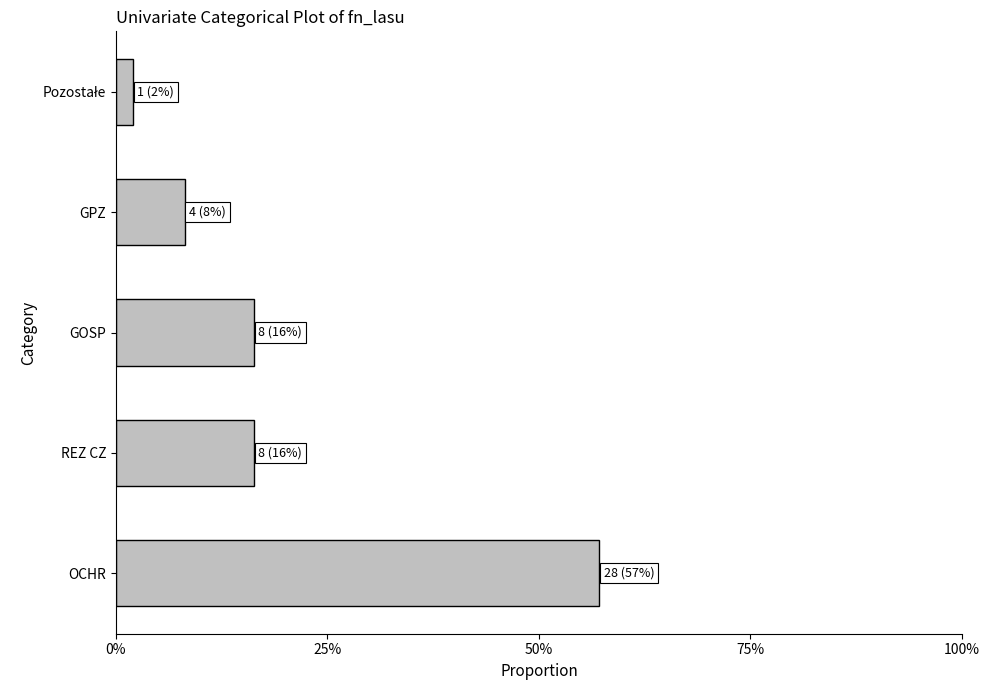

Are the bars horizontal?

Yes